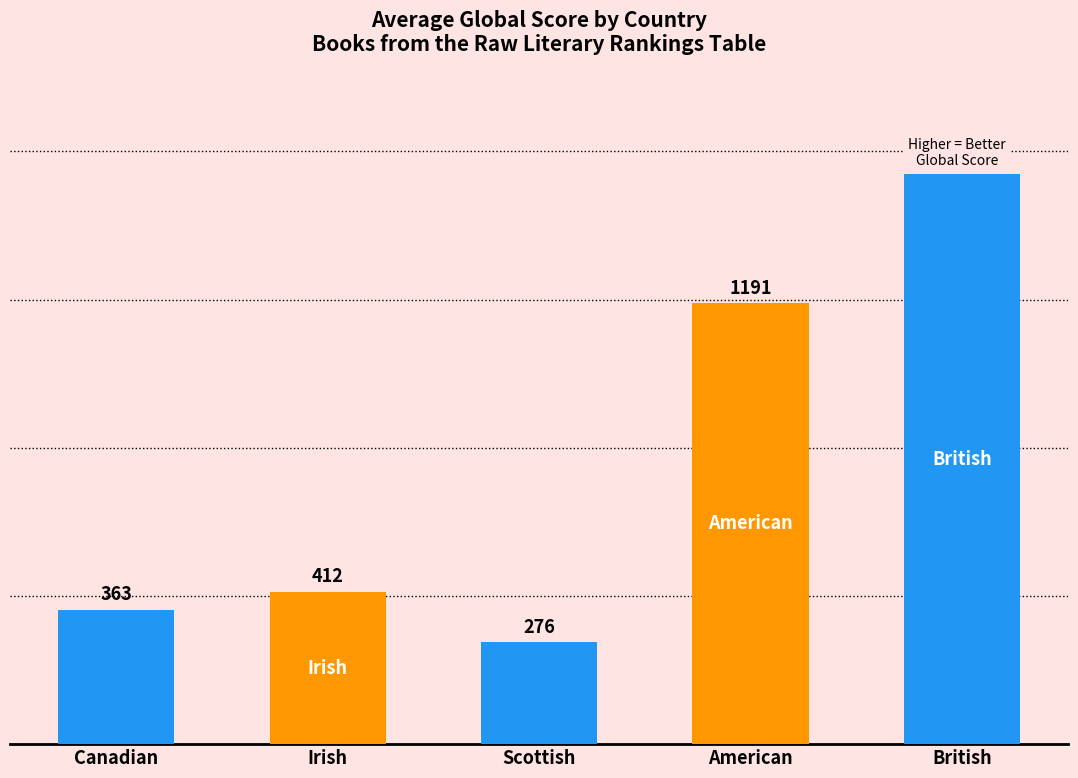

What is the ratio of the value at American to the value at Irish?

2.9